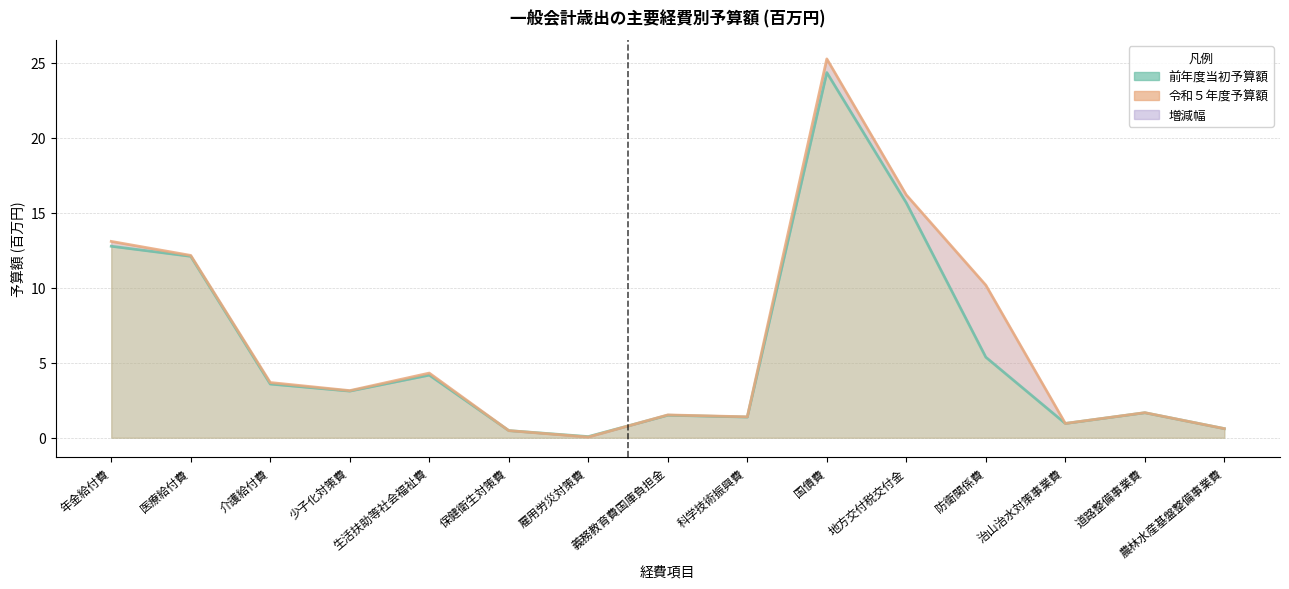

What is the maximum value for 前年度予算額?

24.3